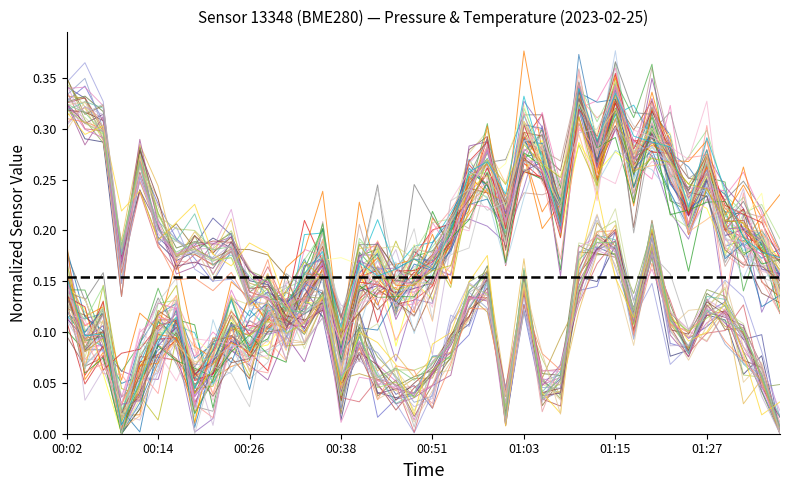

At which category does pressure reach its first local peak?

00:06